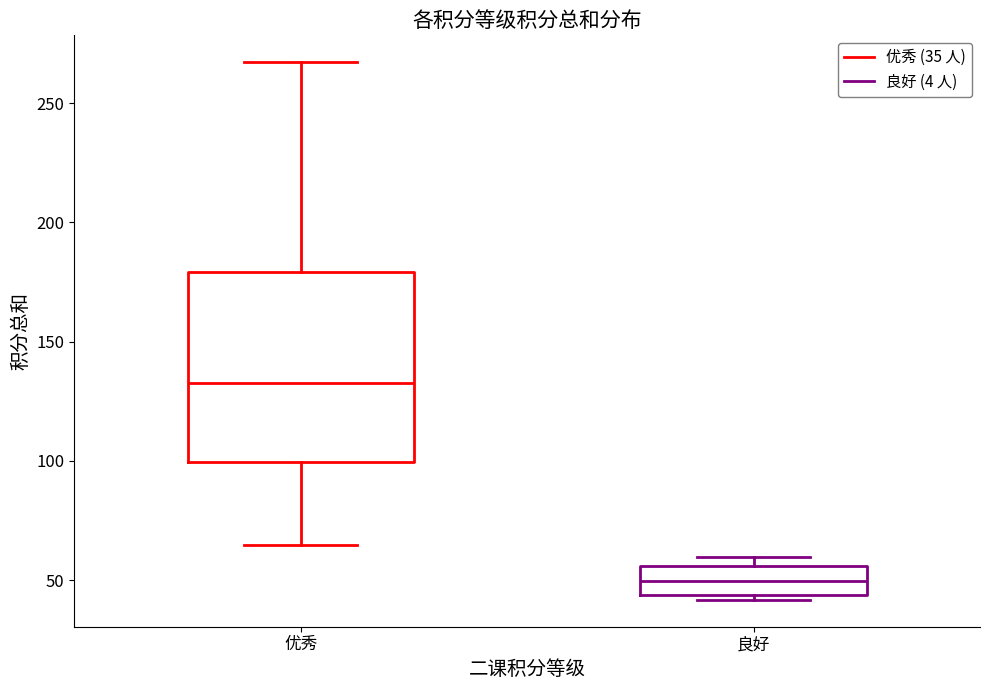

Reading left to right, transcribe this box plot: for each box, give where its median line is, the range the box spans, and where its two whiskers end, as read against the y-axis. The values are not printed on the chart, so give them approximately, as read against the axis.

优秀: median 135, box 100 to 180, whiskers 65 to 265
良好: median 50, box 45 to 55, whiskers 40 to 60